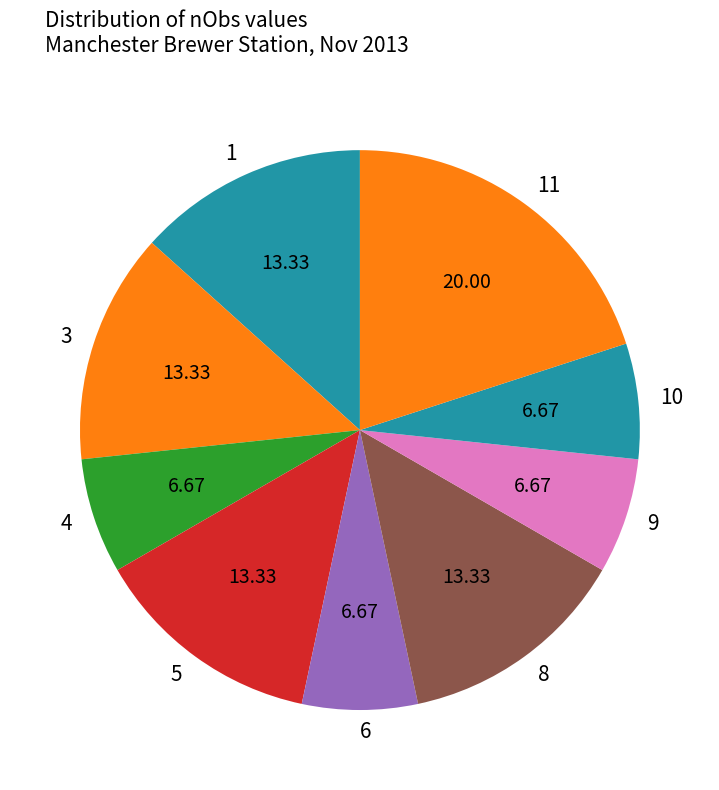

What is the ratio of the value at 4 to the value at 6?

1.0